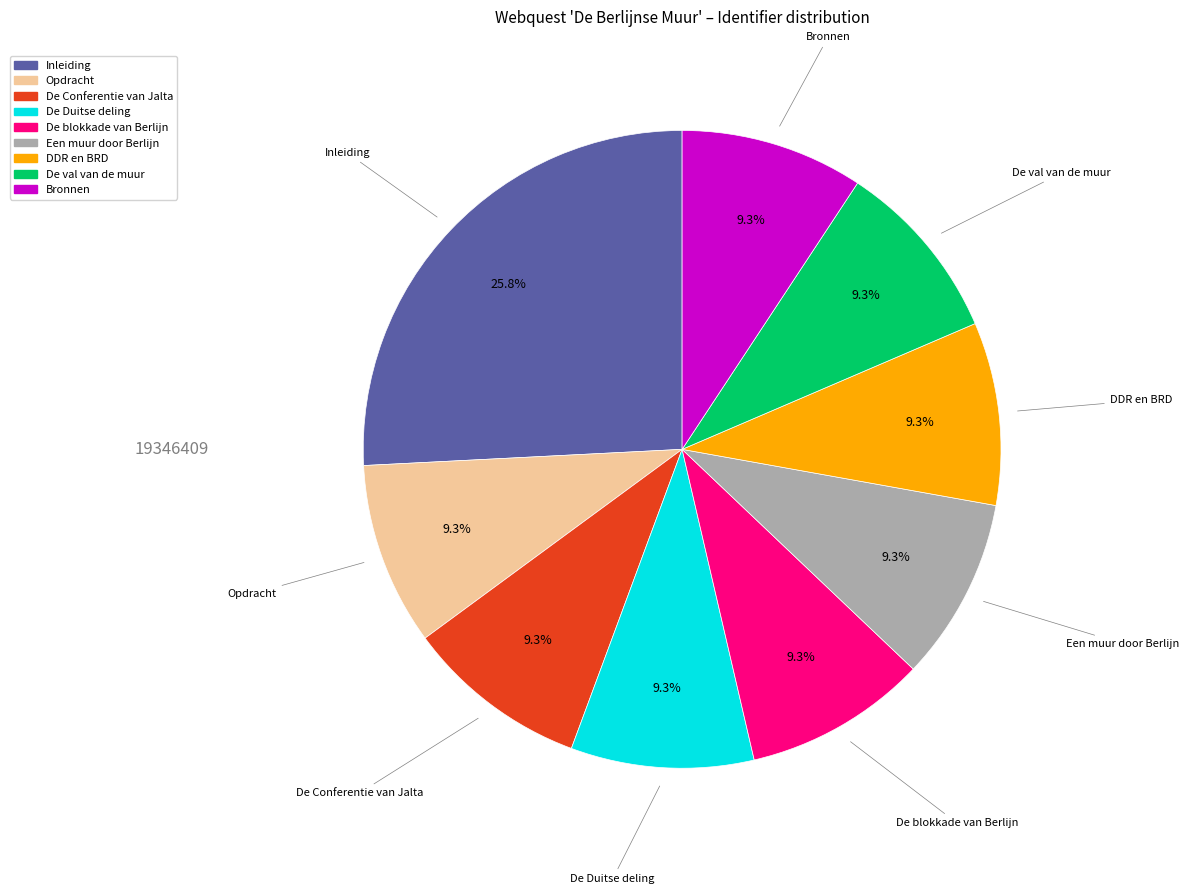

Is the sum of DDR en BRD and Opdracht greater than half?

No